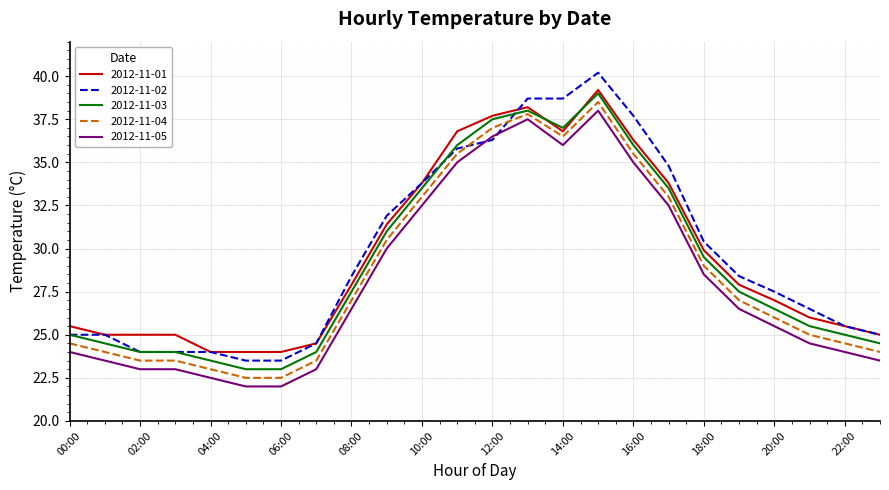

True or false: 2012-11-04 has more than 0 interior local peaks.

True